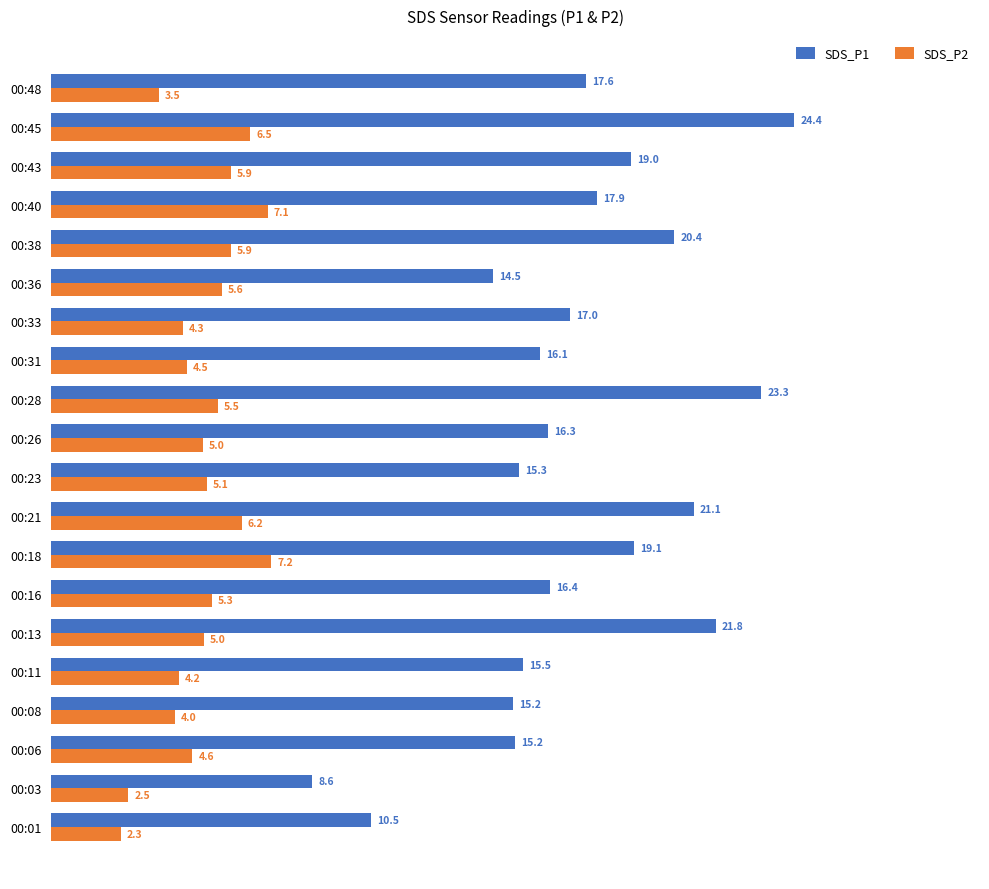

Between 00:11 and 00:18, which series saw the biggest shift?

SDS_P1